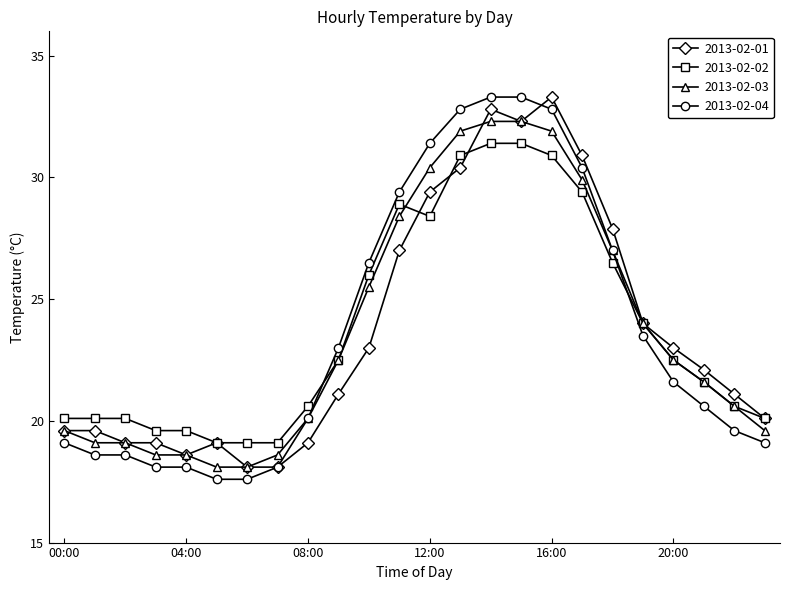

True or false: 2013-02-02 and 2013-02-04 intersect in this chart.

True